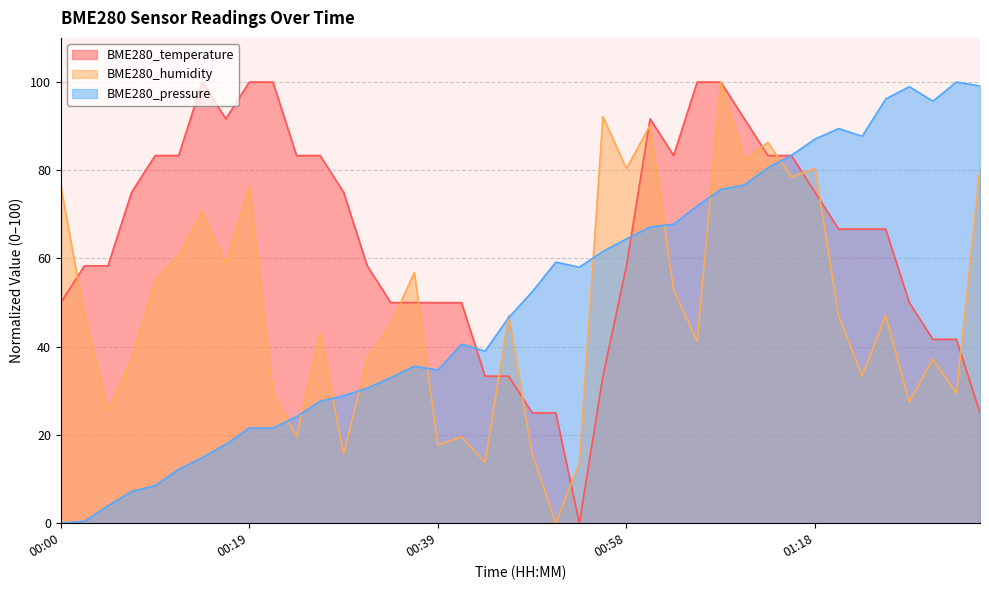

Read the BME280_humidity value at 01:30.

37.3